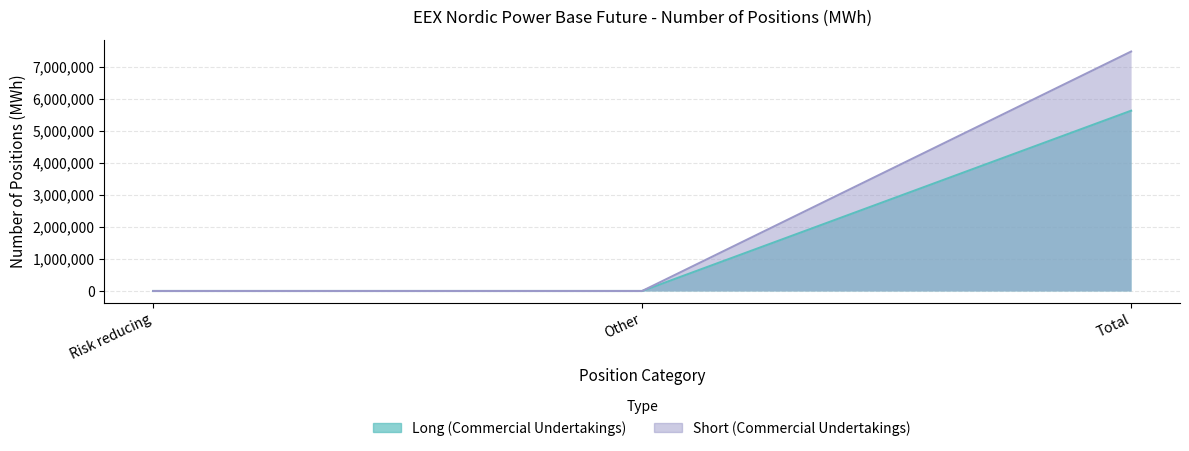

What is the sum of the Short values at Total and Other?

7466656